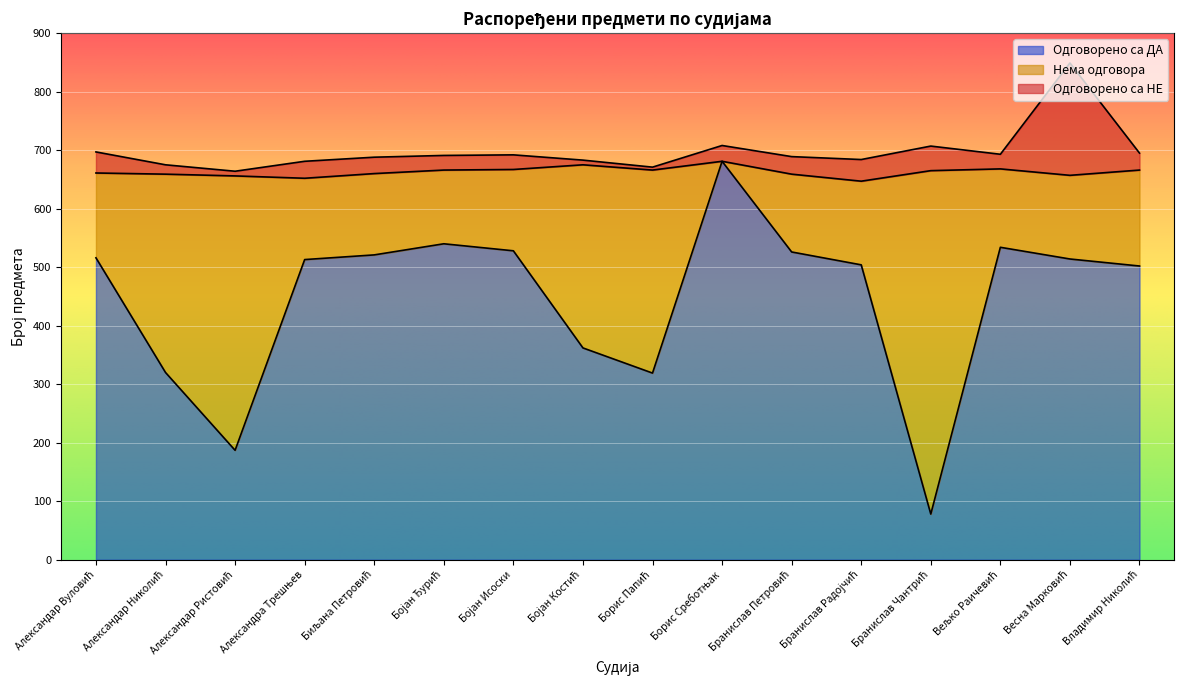

The Одговорено са НЕ series shows 966 at Вељко Раичевић. True or false?

False